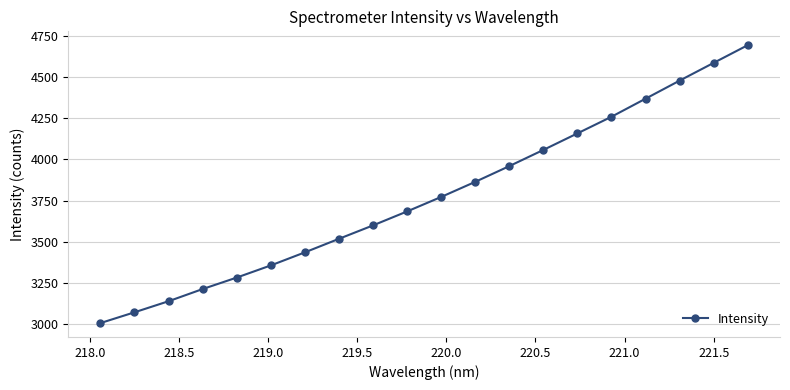

What is the smallest value displayed?

3005.6